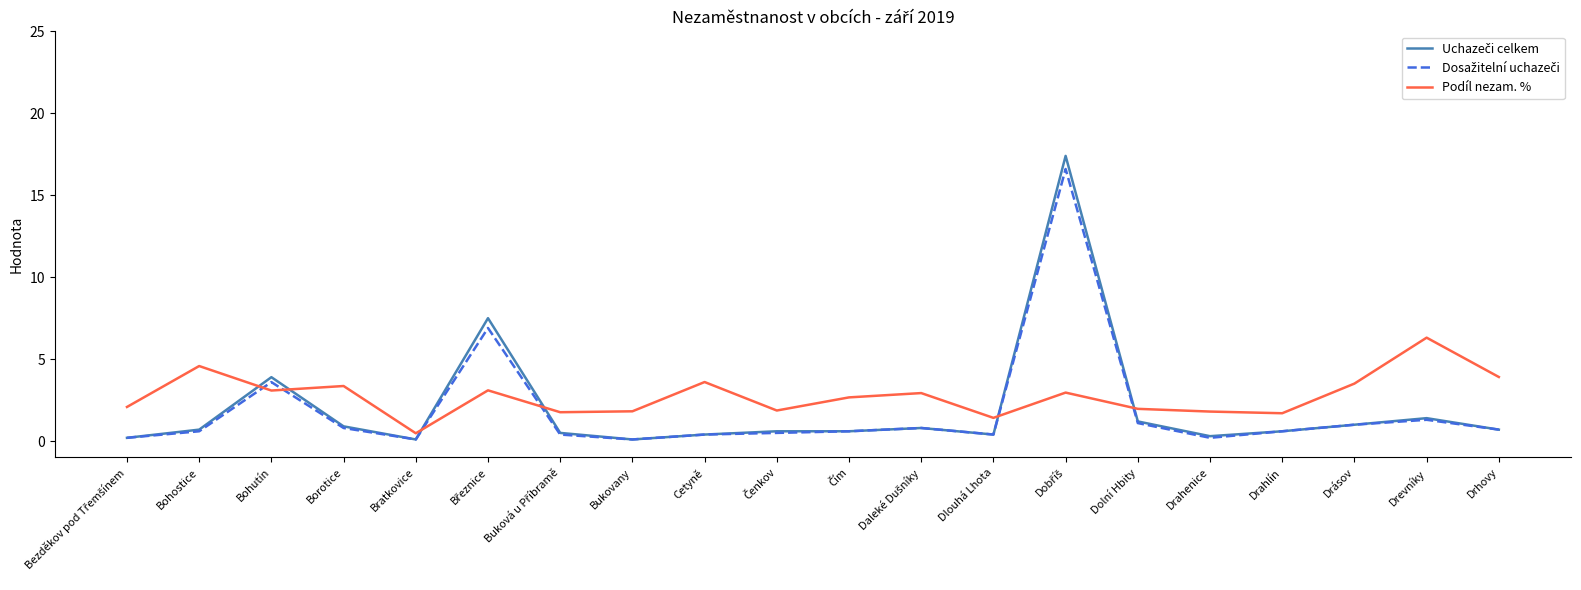

What position from the left is Bohostice?

2